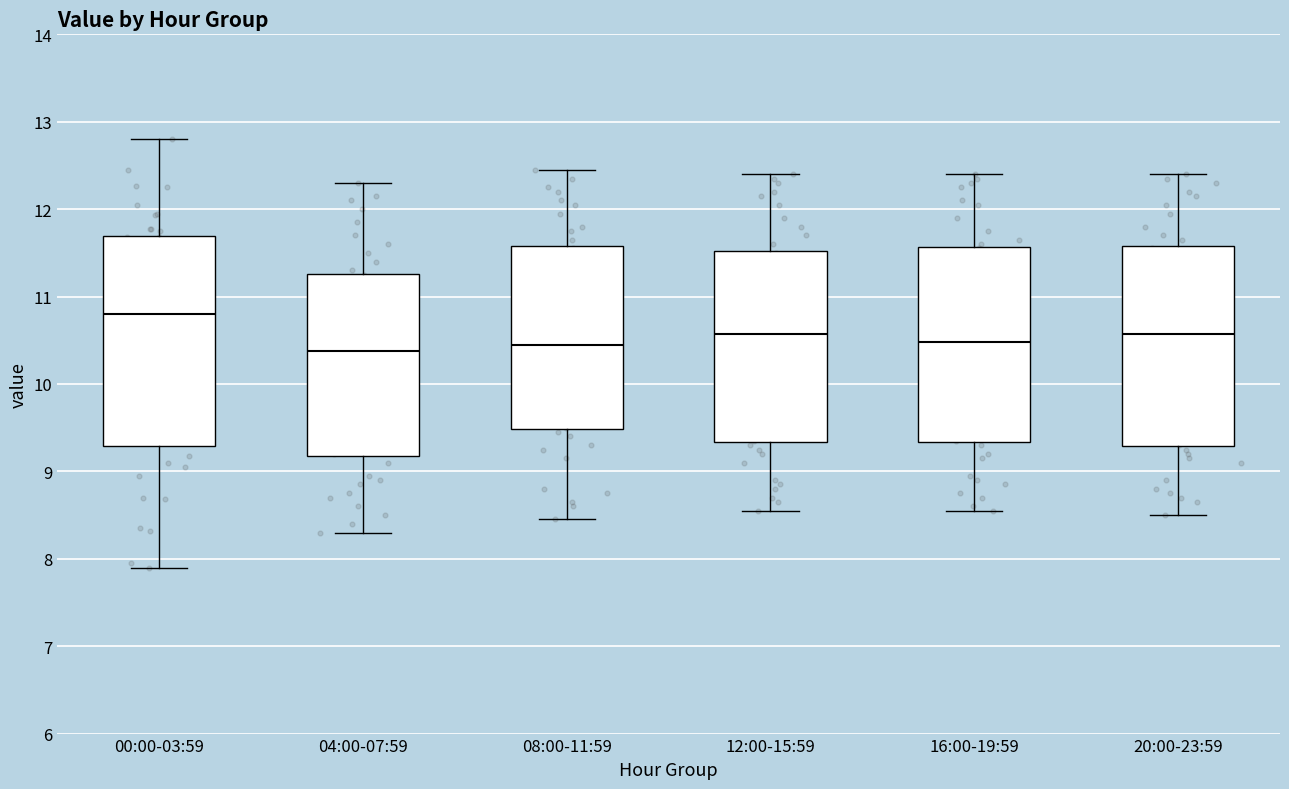

Reading left to right, transcribe this box plot: for each box, give where its median line is, the range the box spans, and where its two whiskers end, as read against the y-axis. The values are not printed on the chart, so give them approximately, as read against the axis.

00:00-03:59: median 10.8, box 9.3 to 11.7, whiskers 7.9 to 12.8
04:00-07:59: median 10.4, box 9.2 to 11.3, whiskers 8.3 to 12.3
08:00-11:59: median 10.5, box 9.5 to 11.6, whiskers 8.5 to 12.5
12:00-15:59: median 10.6, box 9.3 to 11.5, whiskers 8.6 to 12.4
16:00-19:59: median 10.5, box 9.3 to 11.6, whiskers 8.6 to 12.4
20:00-23:59: median 10.6, box 9.3 to 11.6, whiskers 8.5 to 12.4